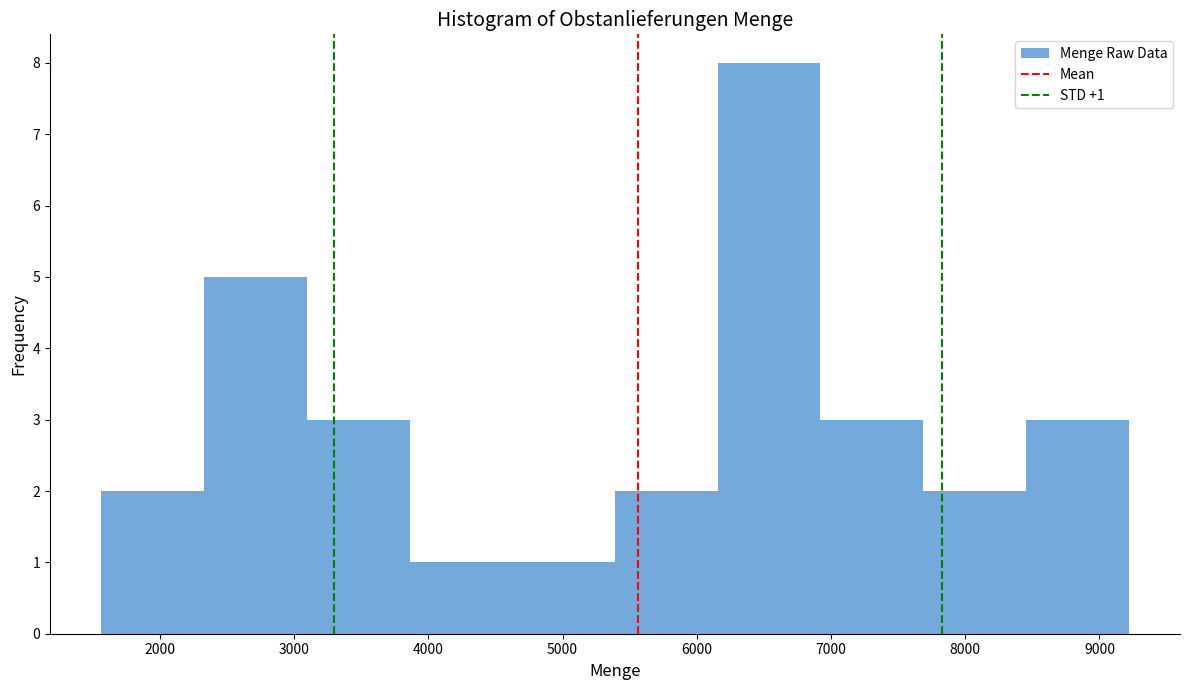

Which range on the x-axis has the tallest bar?

6200 to 6900